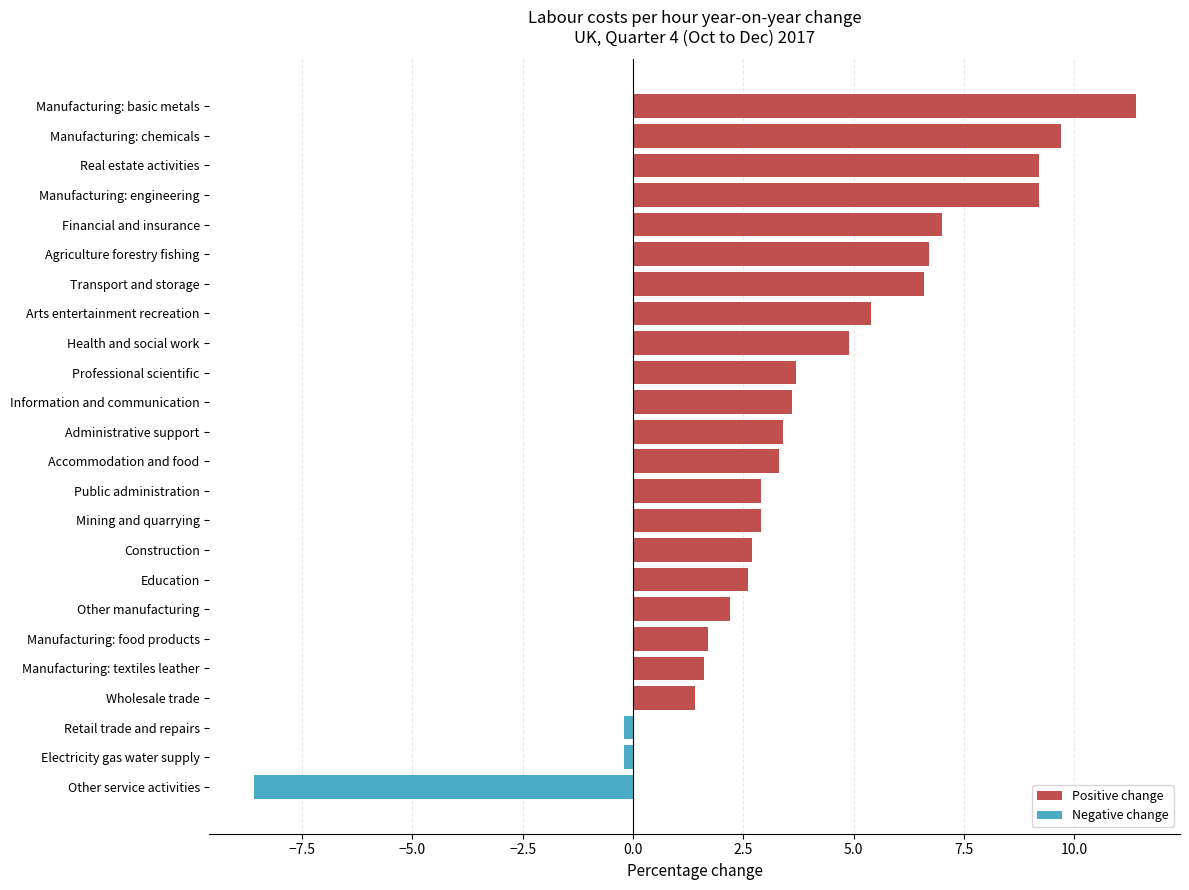

What is the minimum value shown in the chart?

-8.6